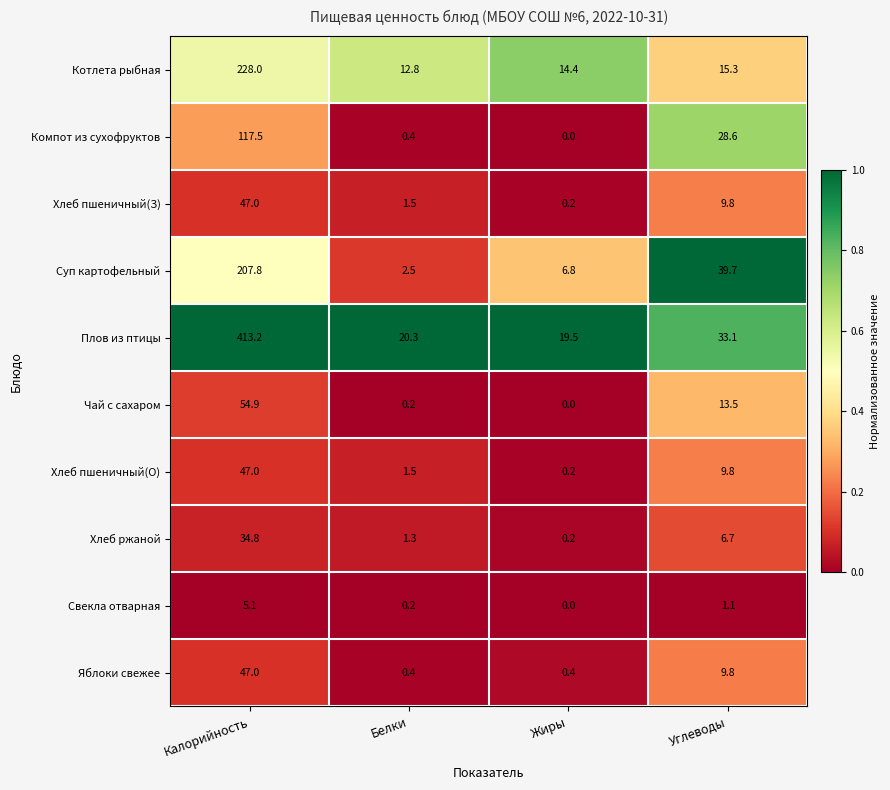

What is the average value of the Хлеб пшеничный(О) series?

14.6